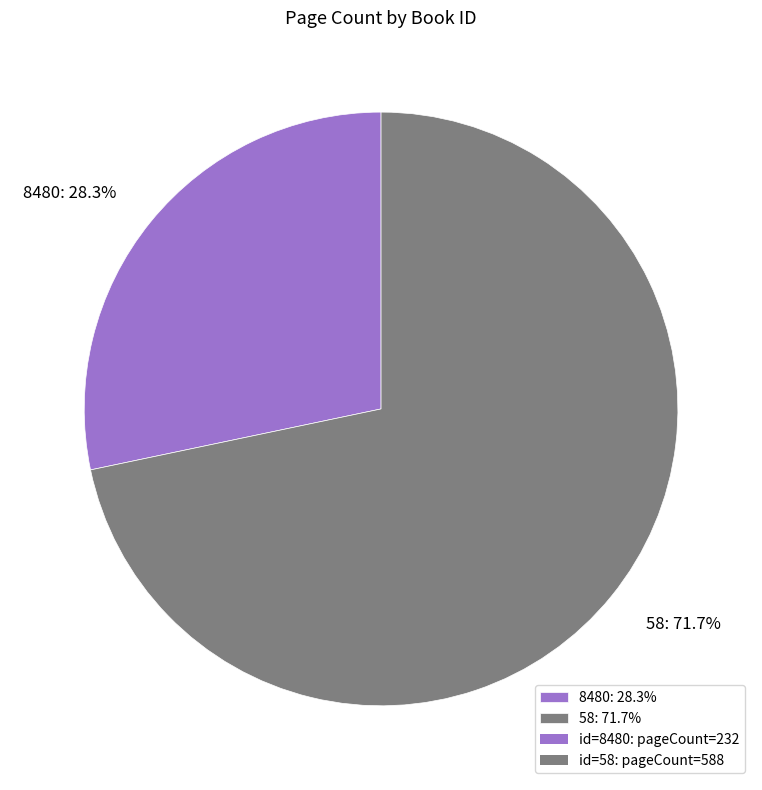

To the nearest percent, what is the combined percentage of 58 and 8480?

100%